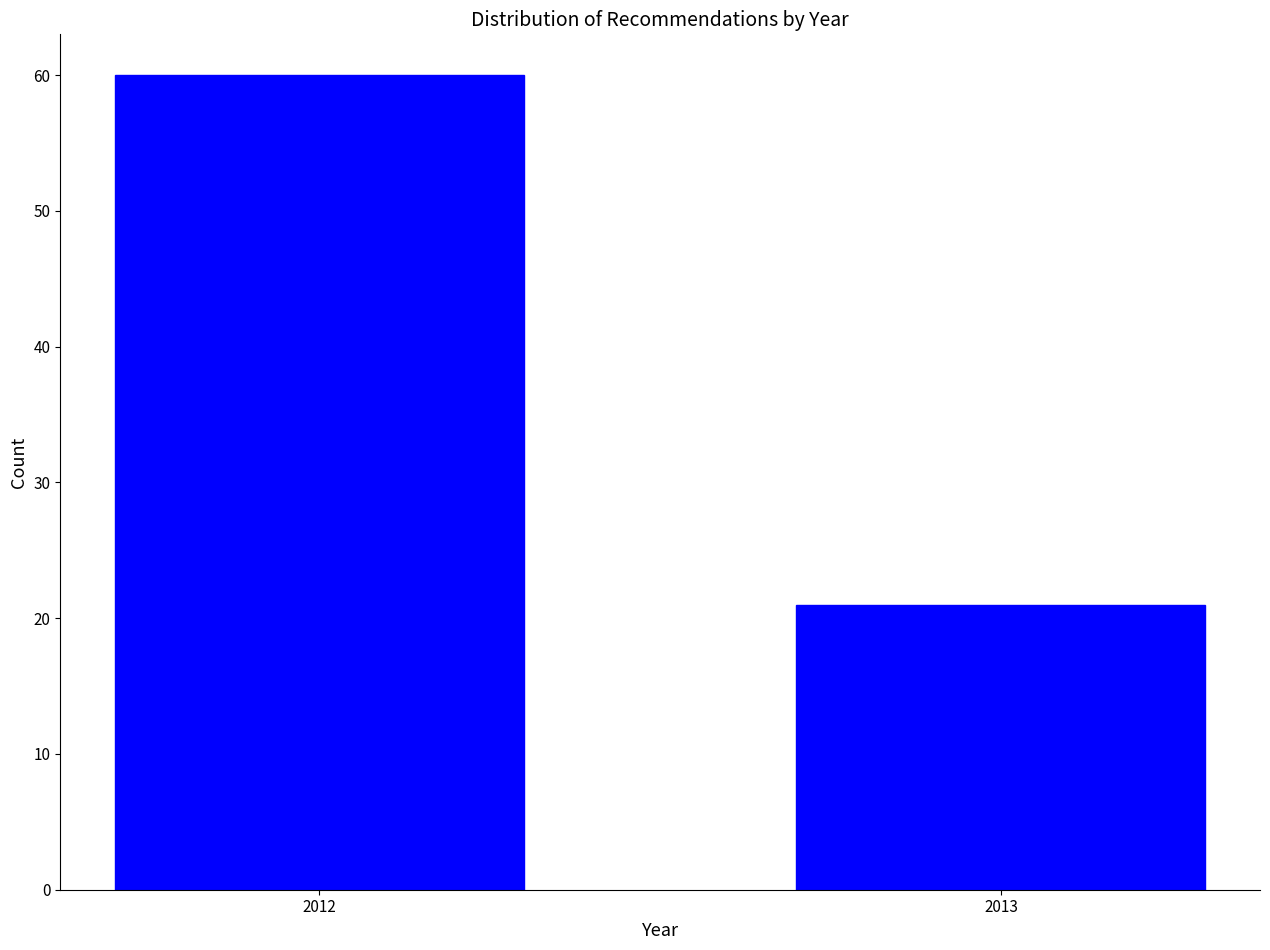

Reading right to left, what are all the values shown in this chart?

21	60